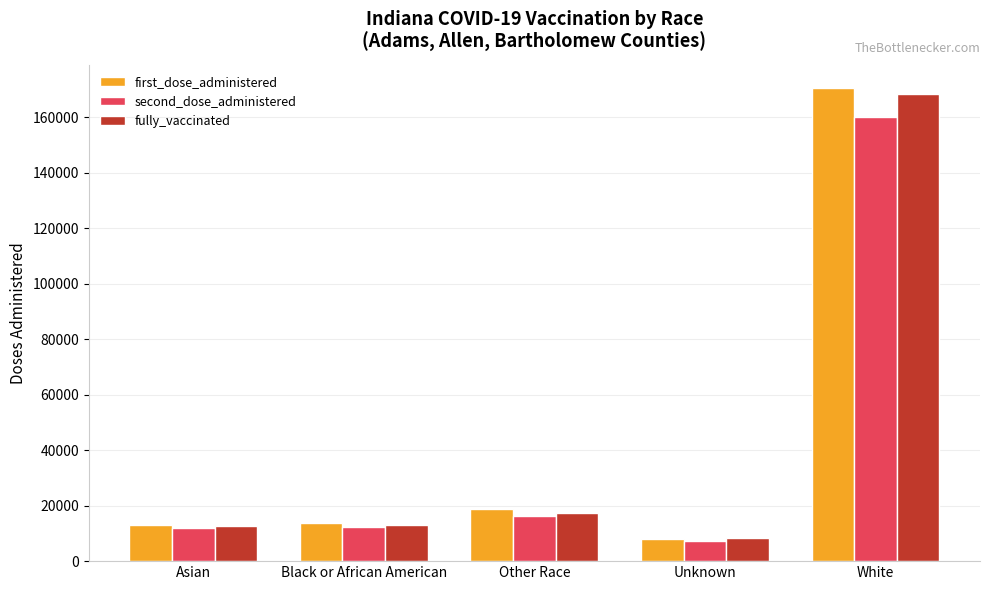

Which label corresponds to the smallest value in the chart?

Unknown